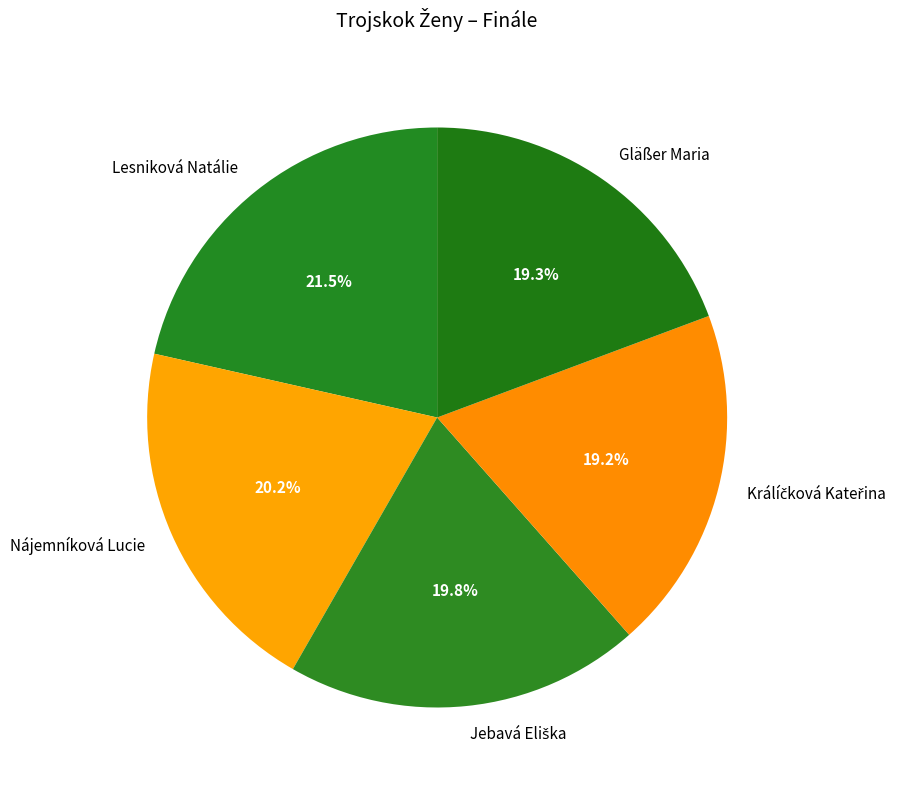

Which has a higher value, Nájemníková Lucie or Lesniková Natálie?

Lesniková Natálie